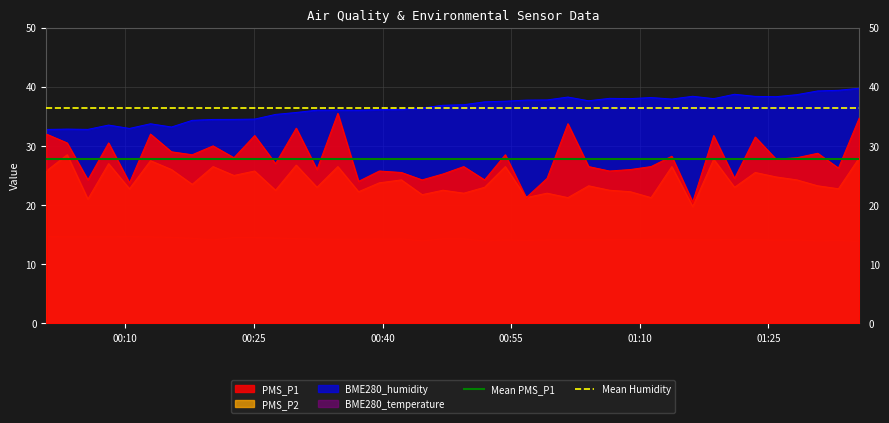

True or false: PMS_P2 and BME280_temperature intersect in this chart.

False